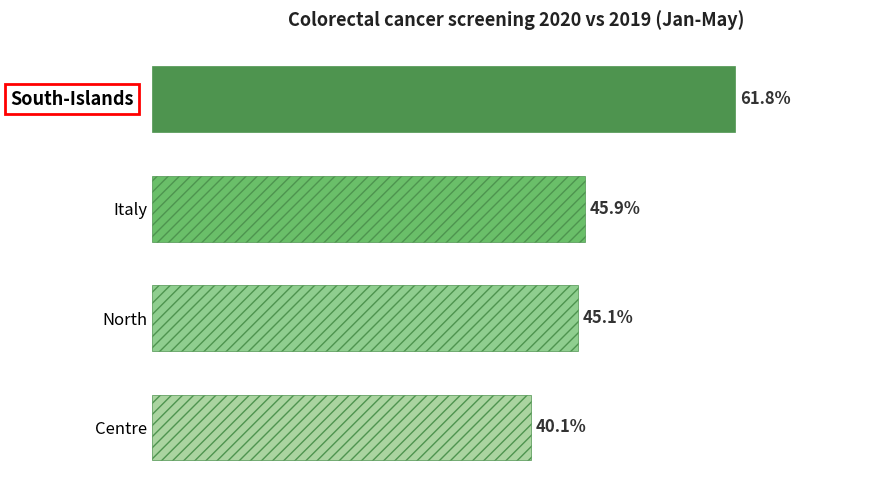

Which has a higher value, North or Italy?

Italy